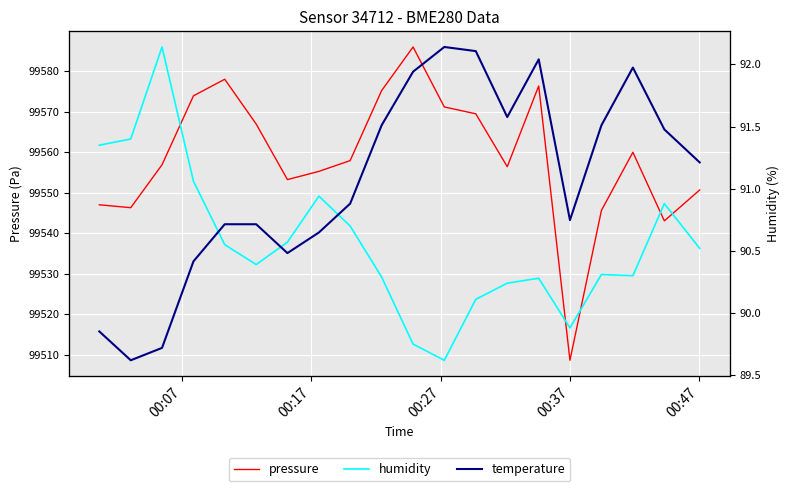

What is the highest value of the pressure series?

99586.0